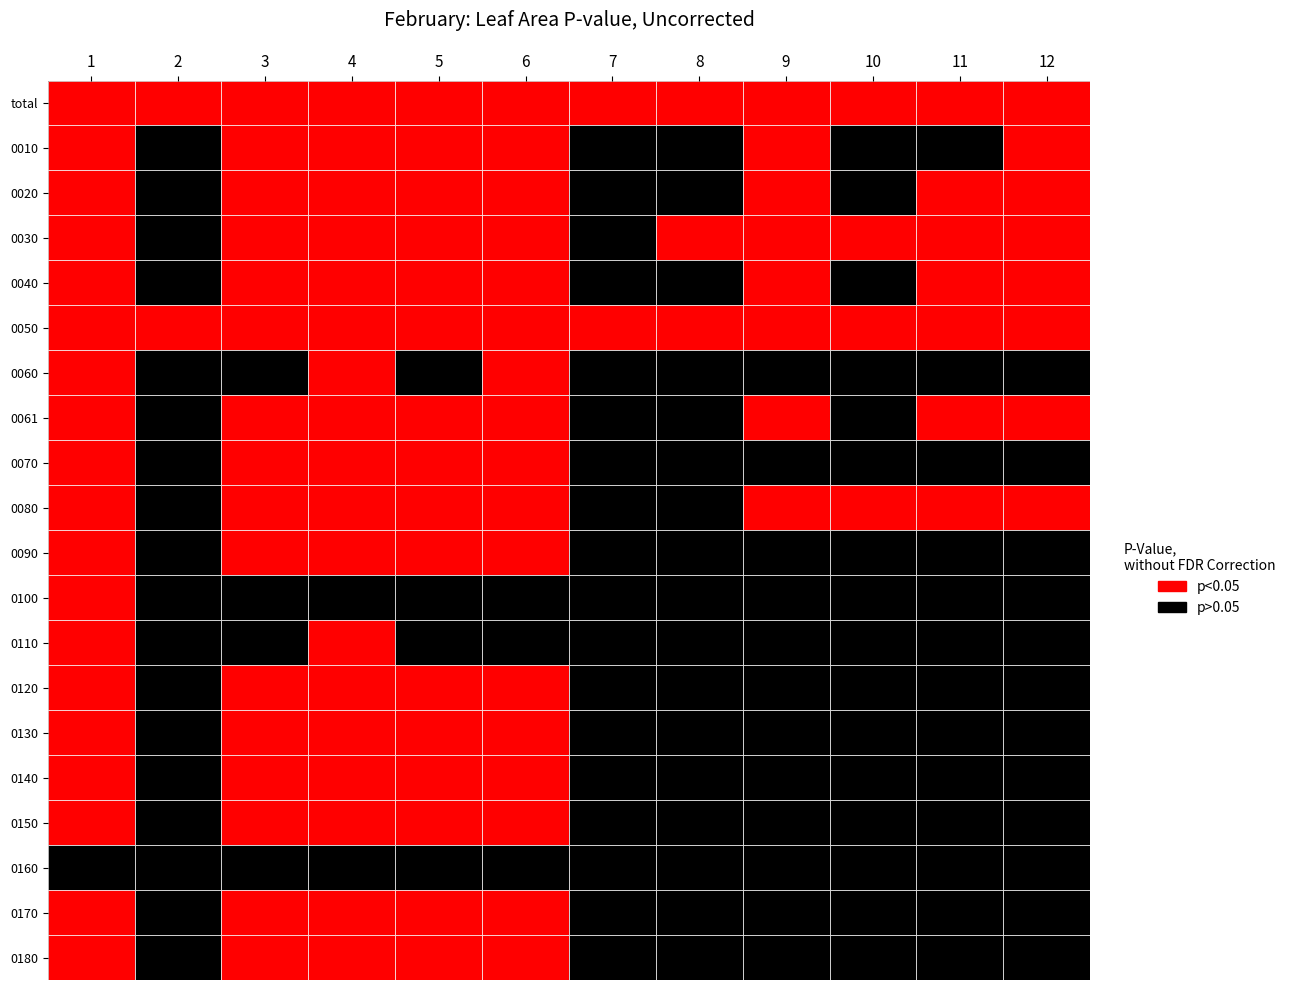

The 0100 series shows 836 at 14. True or false?

False